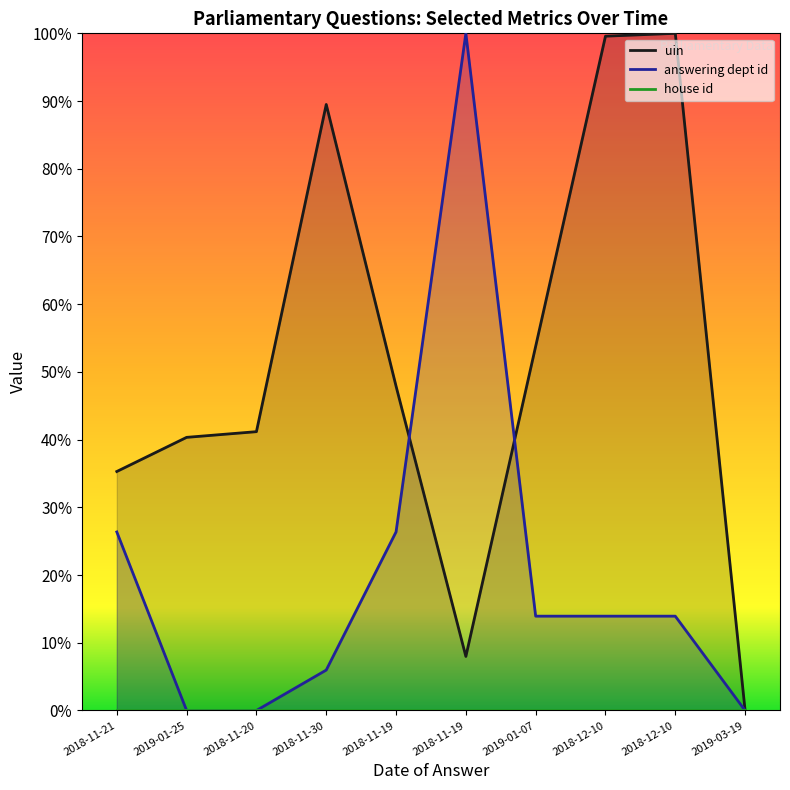

Reading left to right, extract all data points from this chart.

uin: 2018-11-21=0.4	2019-01-25=0.4	2018-11-20=0.4	2018-11-30=0.9	2018-11-19=0.5	2018-11-19=0.1	2019-01-07=0.5	2018-12-10=1.0	2018-12-10=1.0	2019-03-19=0.0
answering dept id: 2018-11-21=0.3	2019-01-25=0.0	2018-11-20=0.0	2018-11-30=0.1	2018-11-19=0.3	2018-11-19=1.0	2019-01-07=0.1	2018-12-10=0.1	2018-12-10=0.1	2019-03-19=0.0